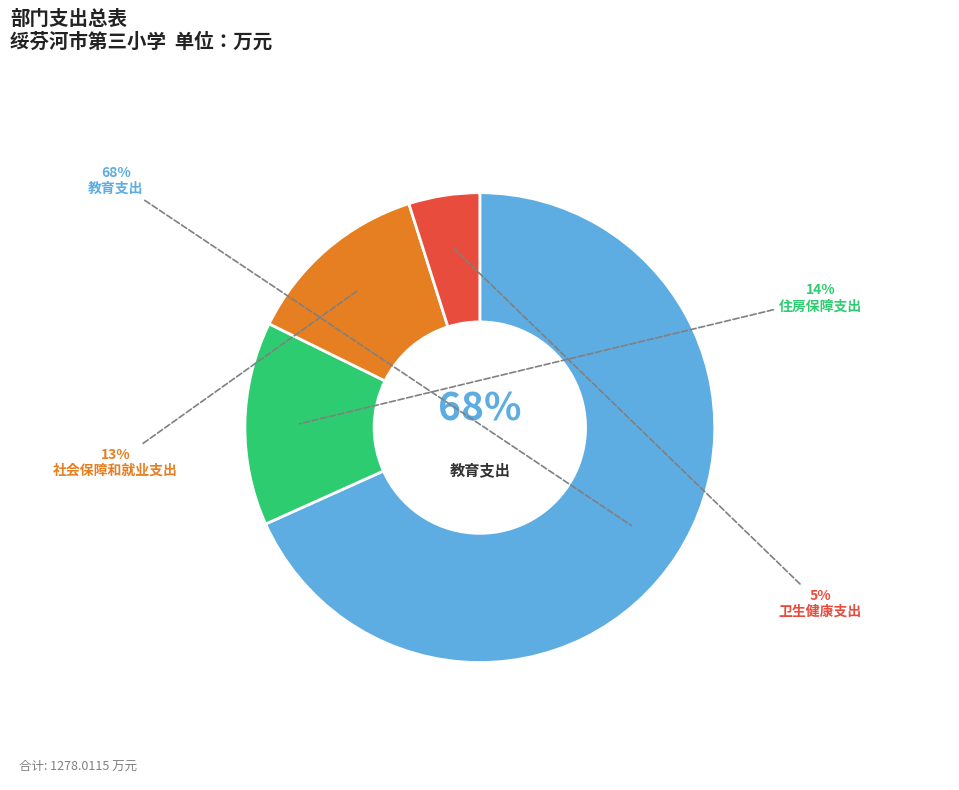

Which slice represents more than half of the pie?

教育支出